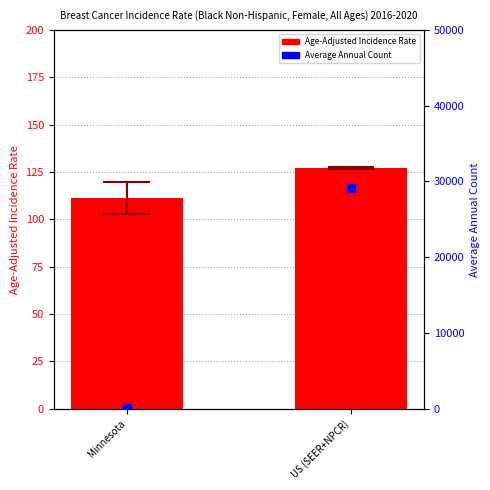

What are all the series names shown in the legend?

Age-Adjusted Incidence Rate, Average Annual Count